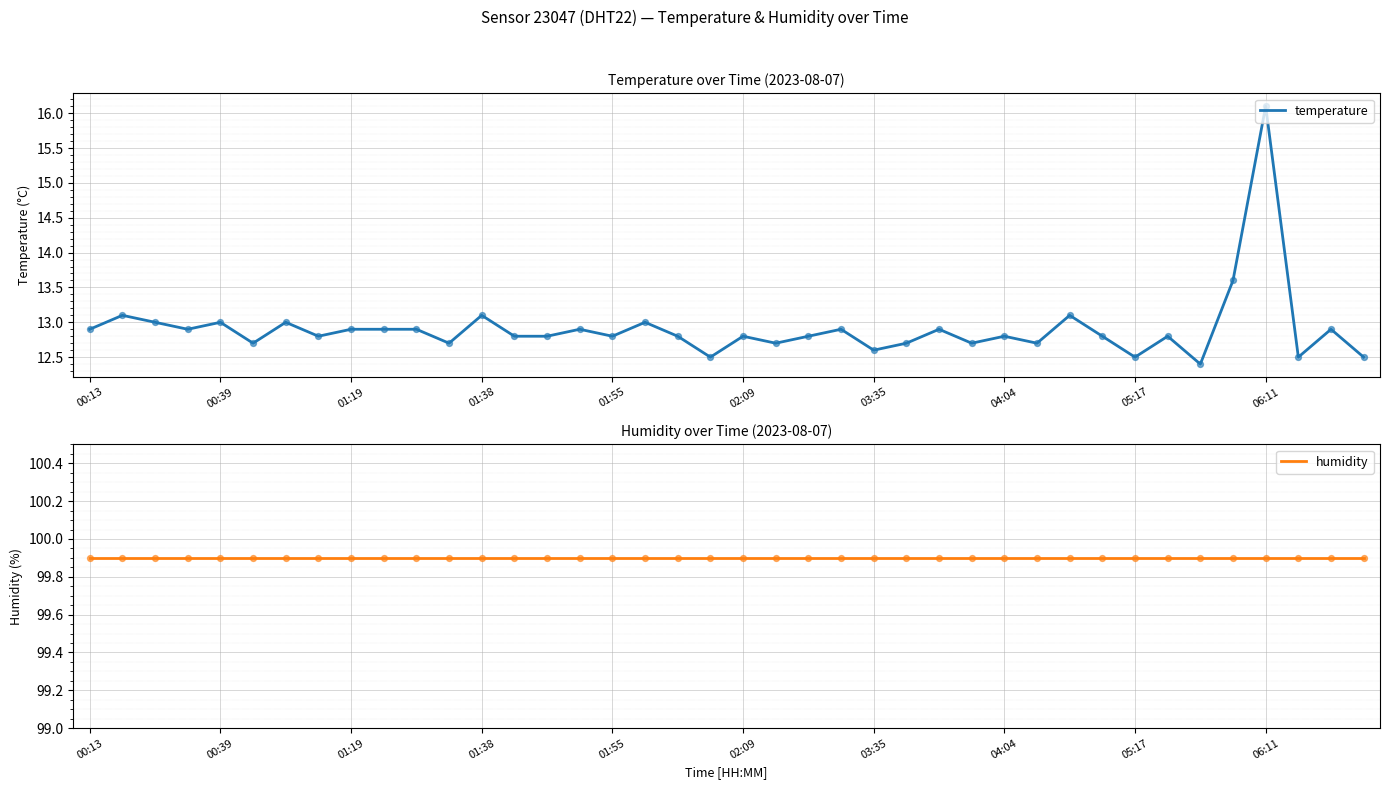

At how many categories does at least one series exceed 97?

40